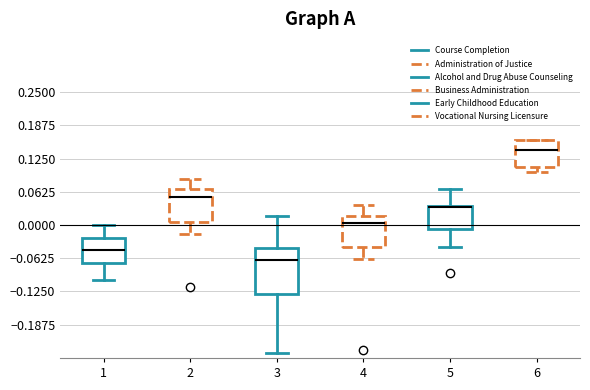

Reading left to right, transcribe this box plot: for each box, give where its median line is, the range the box spans, and where its two whiskers end, as read against the y-axis. The values are not printed on the chart, so give them approximately, as read against the axis.

1: median -0.05, box -0.07 to -0.02, whiskers -0.10 to 0.00
2: median 0.05, box 0.01 to 0.07, whiskers -0.02 to 0.09
3: median -0.07, box -0.13 to -0.04, whiskers -0.24 to 0.02
4: median 0.00, box -0.04 to 0.02, whiskers -0.06 to 0.04
5: median 0.03 (drawn on the box's upper edge), box -0.01 to 0.04, whiskers -0.04 to 0.07
6: median 0.14, box 0.11 to 0.16, whiskers 0.10 to 0.16